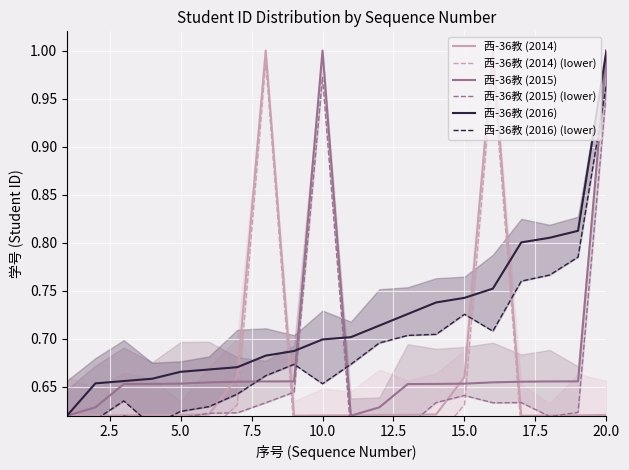

True or false: 西-36教 (2014) and 西-36教 (2014) (lower) cross at least once.

False